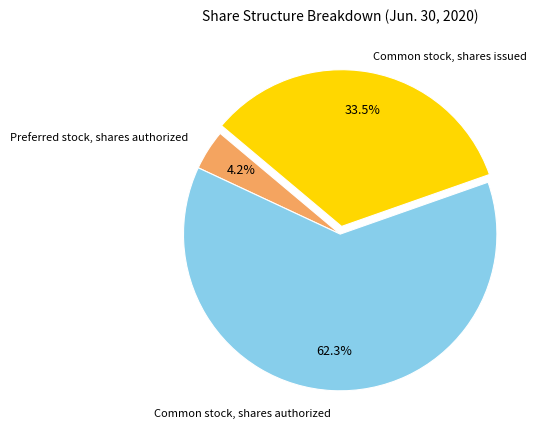

To the nearest percent, what is the difference between the largest and smallest slice percentages?

58%